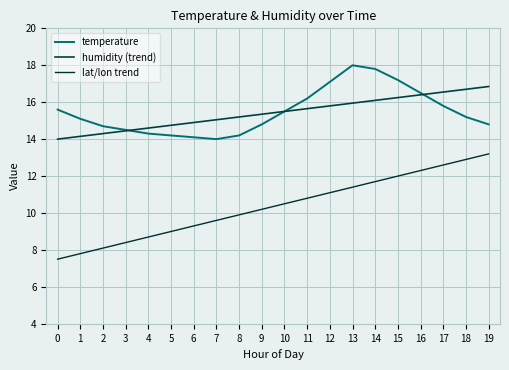

True or false: humidity (trend) and temperature cross at least once.

True